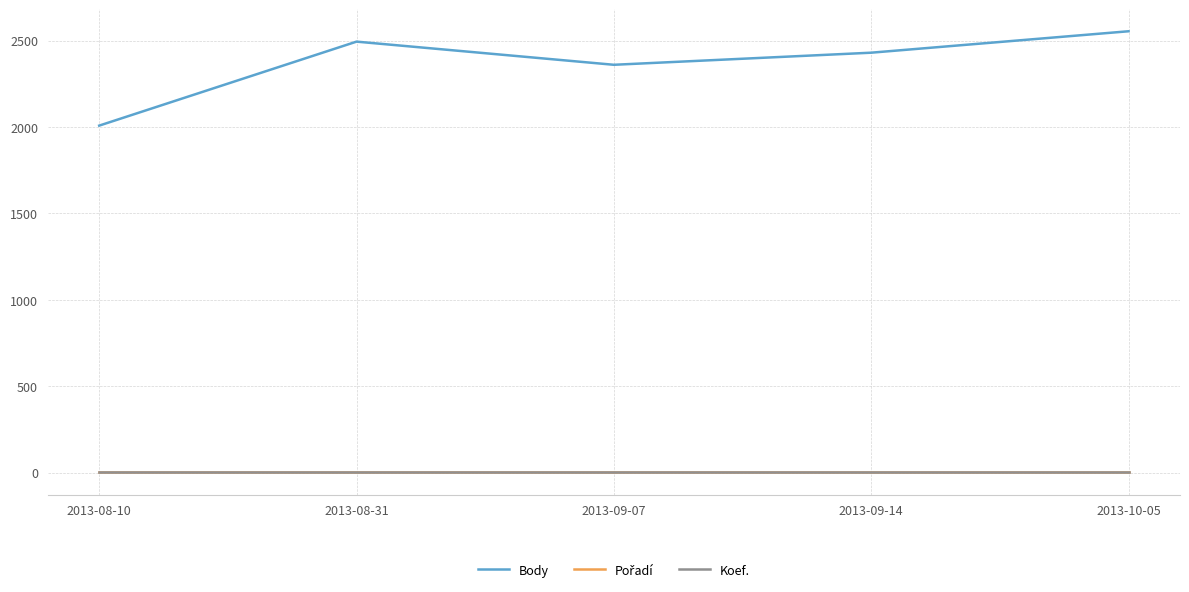

Rank the categories by Body value from highest to lowest.

2013-10-05, 2013-08-31, 2013-09-14, 2013-09-07, 2013-08-10